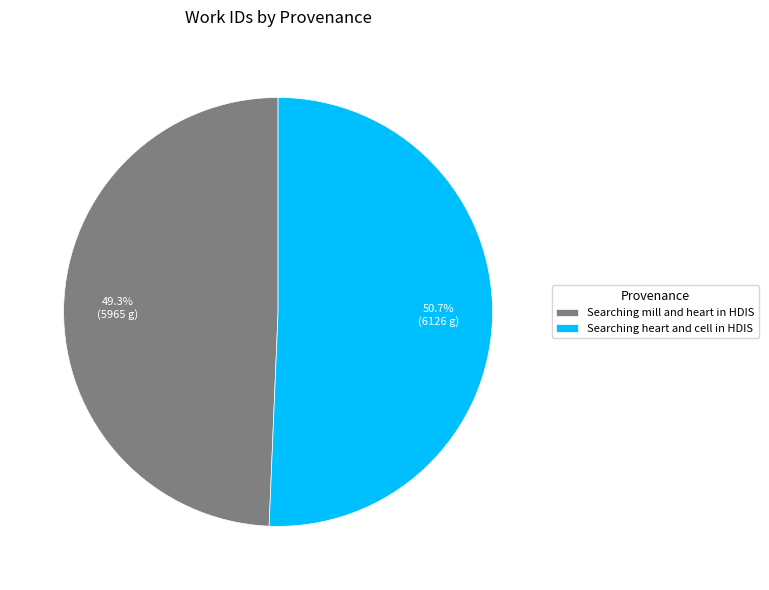

Which has a higher value, Searching heart and cell in HDIS or Searching mill and heart in HDIS?

Searching heart and cell in HDIS